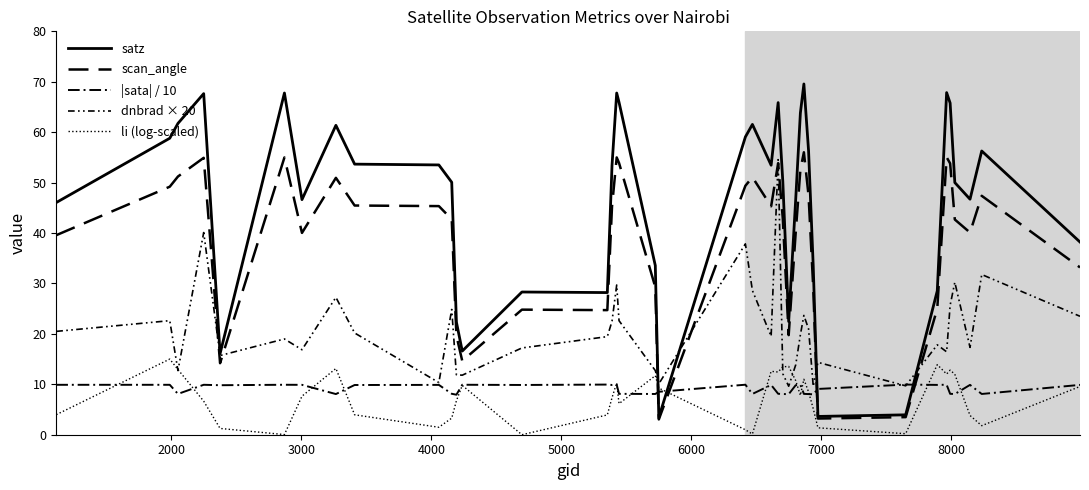

Which series has the widest spread of values?

satz